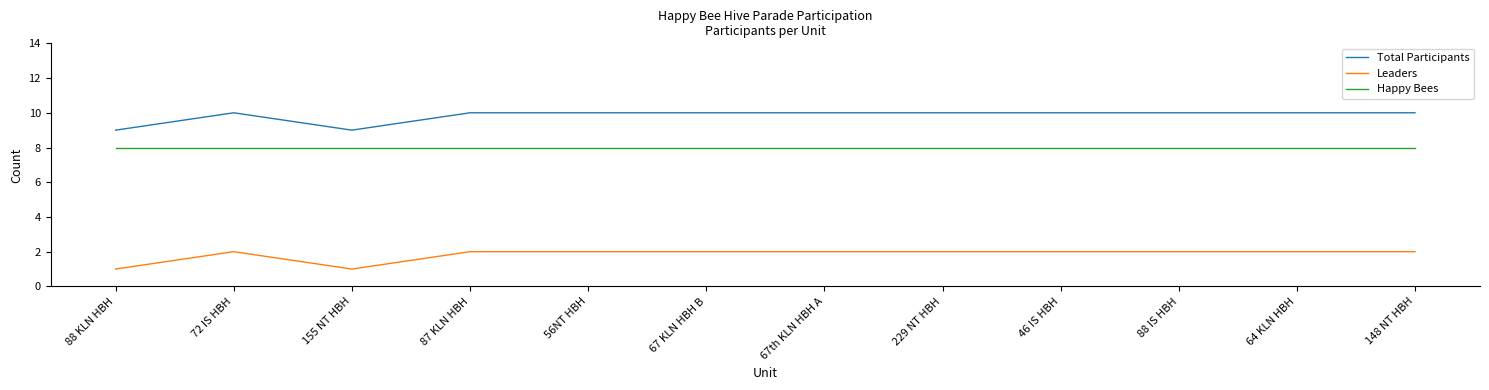

What is the difference between the highest and lowest values at 72 IS HBH?

8